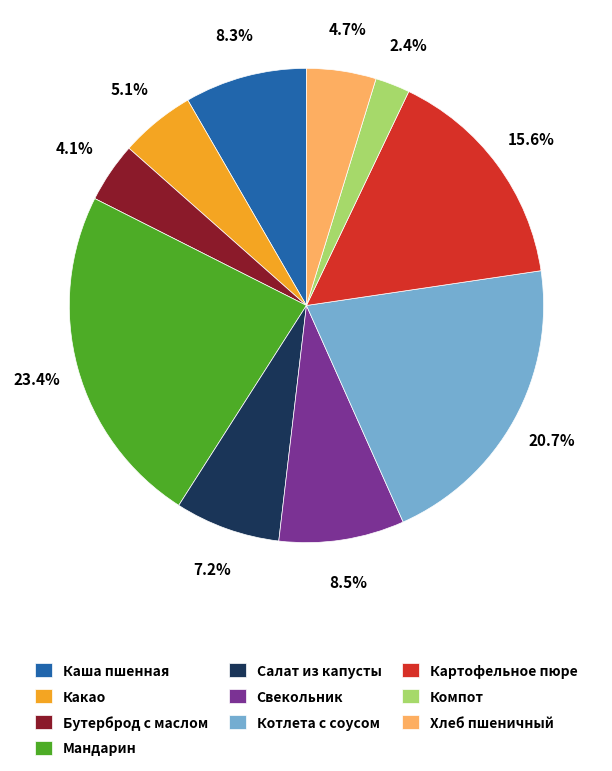

Is there a majority slice in this chart?

No